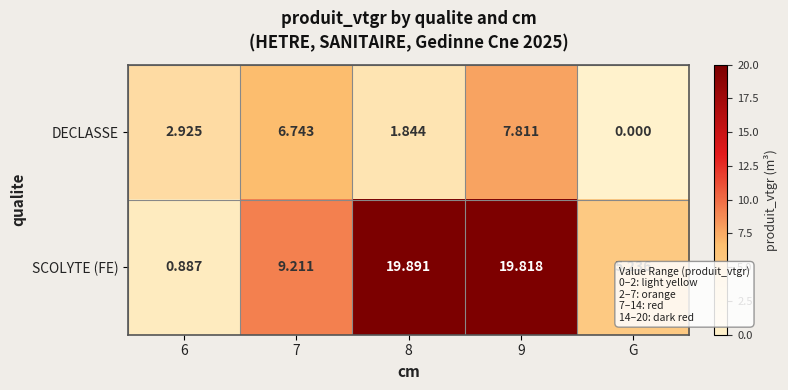

Which label corresponds to the largest value in the chart?

8